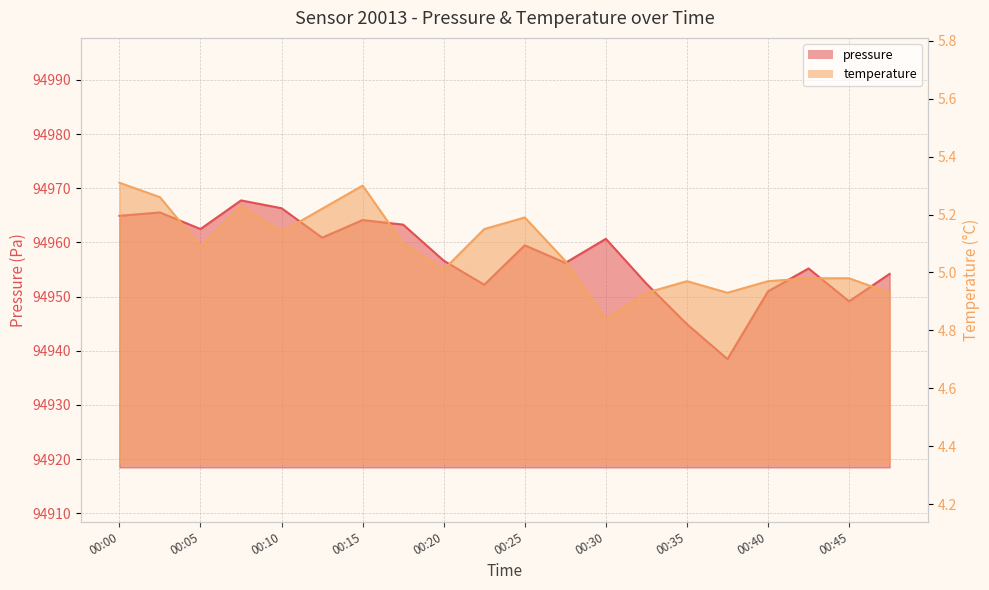

What is the spread (max minus min) of values at 00:00?

94959.6